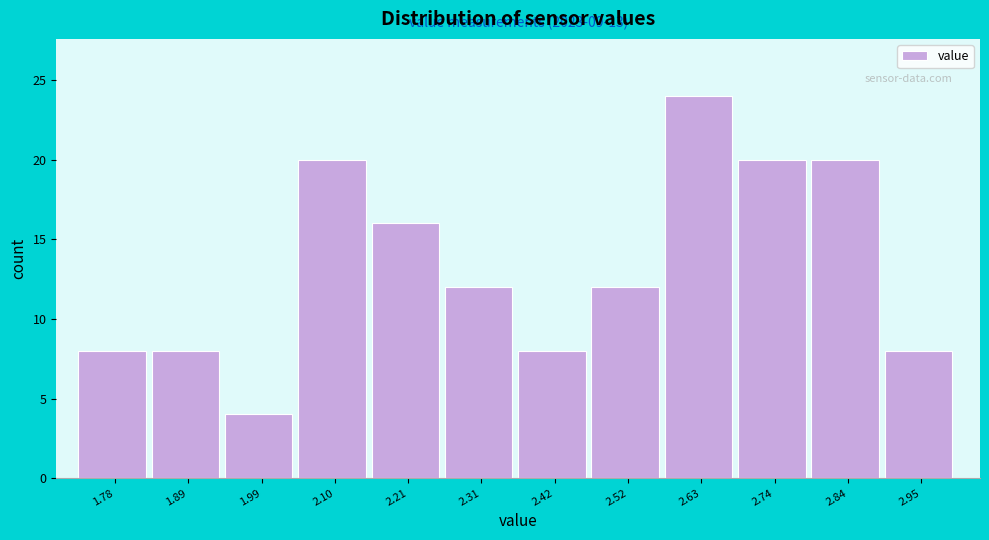

Over which range of the x-axis is the bar tallest?

2.58 to 2.68